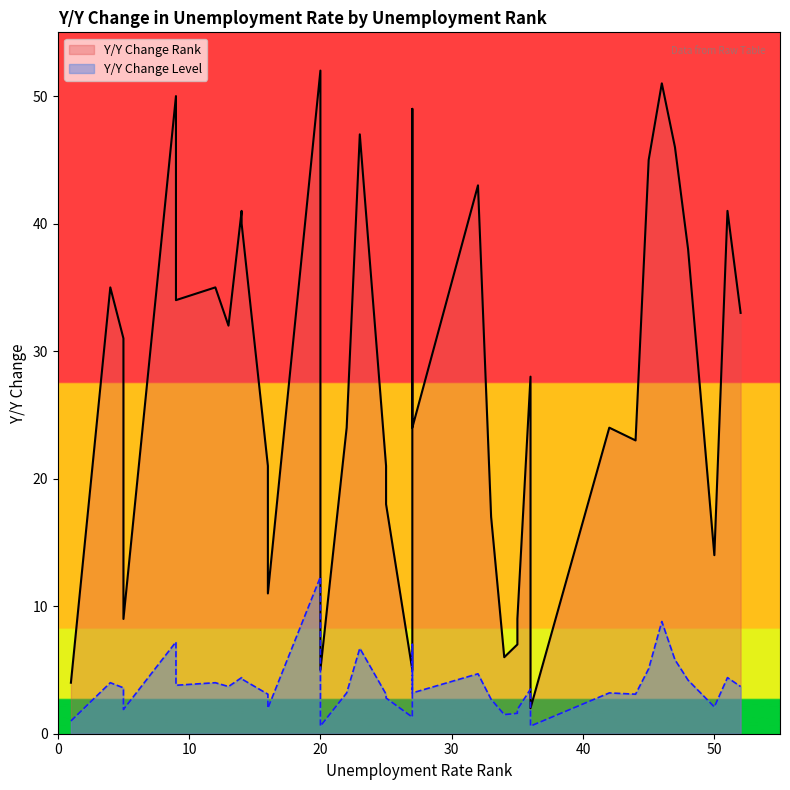

What are all the series names shown in the legend?

Y/Y Change Rank, Y/Y Change Level